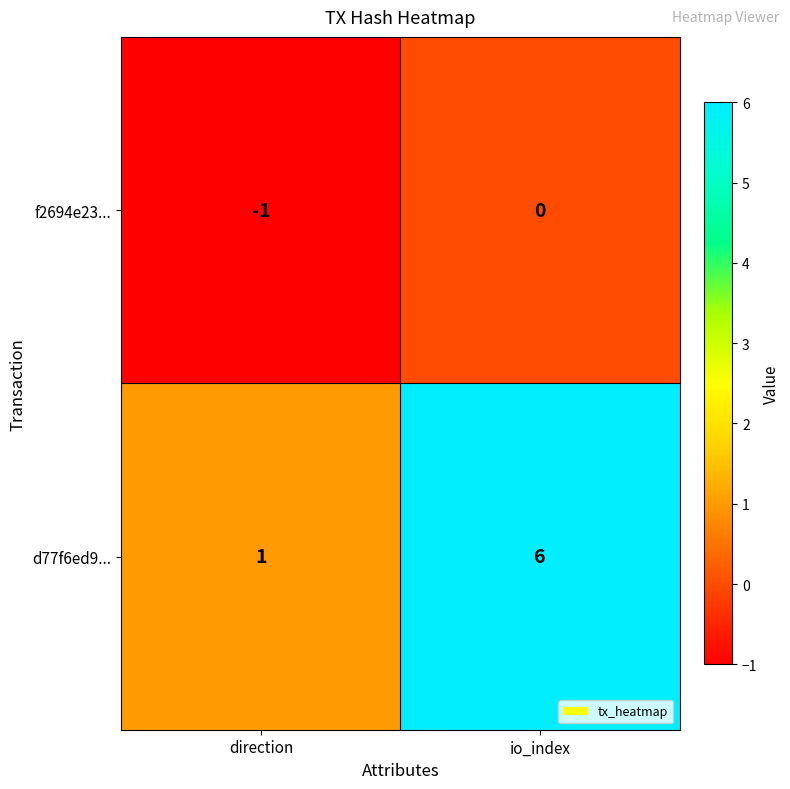

True or false: d77f6ed9... has a value of 2 at io_index.

False